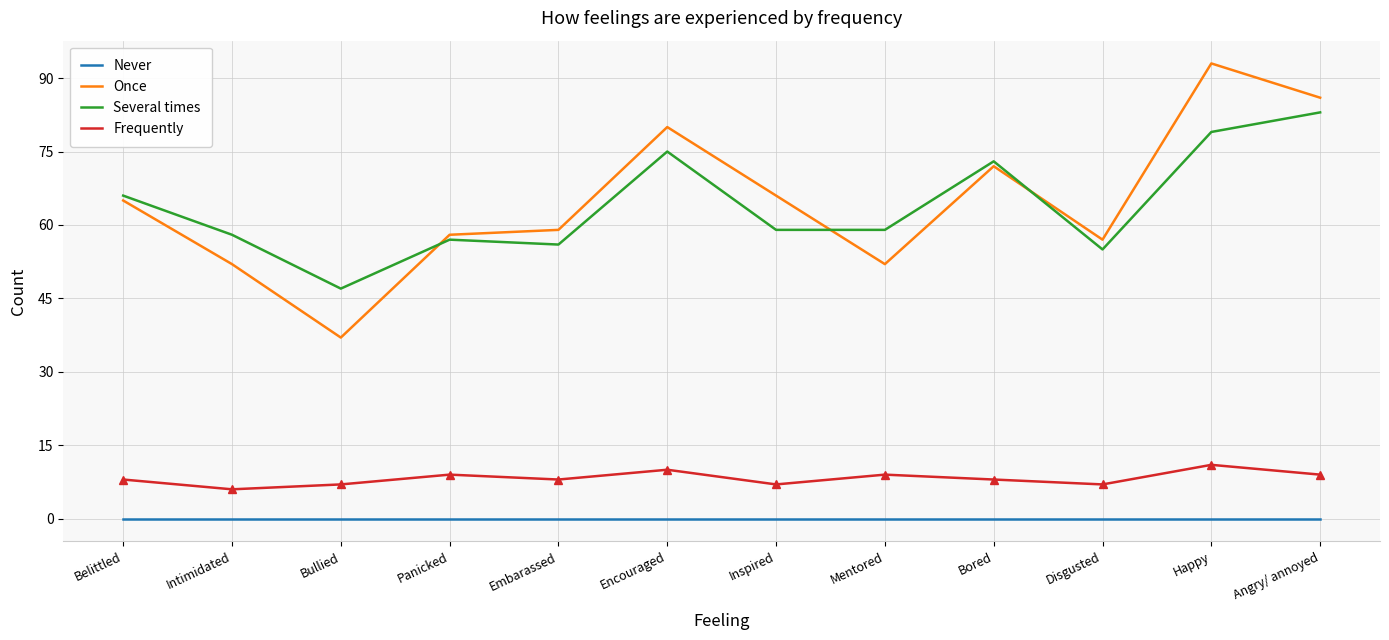

How many lines are shown in the chart?

4